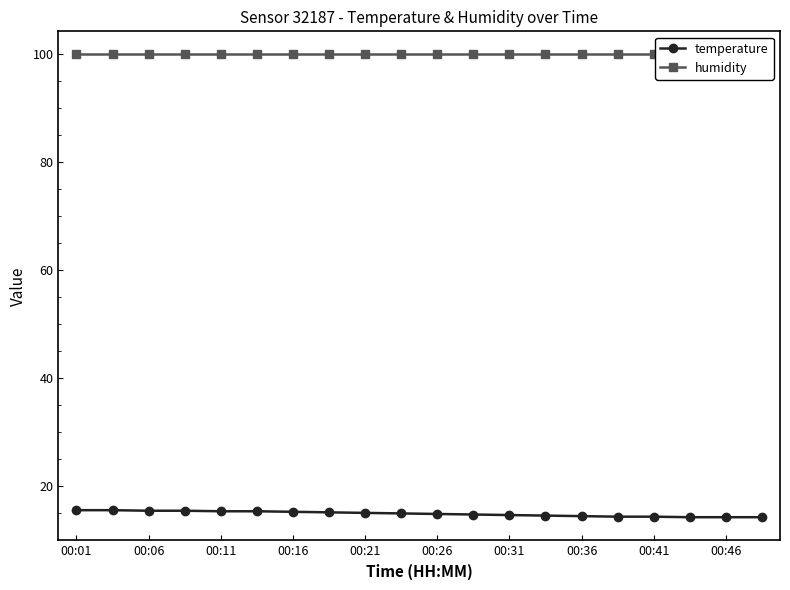

What is the value of the humidity point at the 7th from the left?

99.9